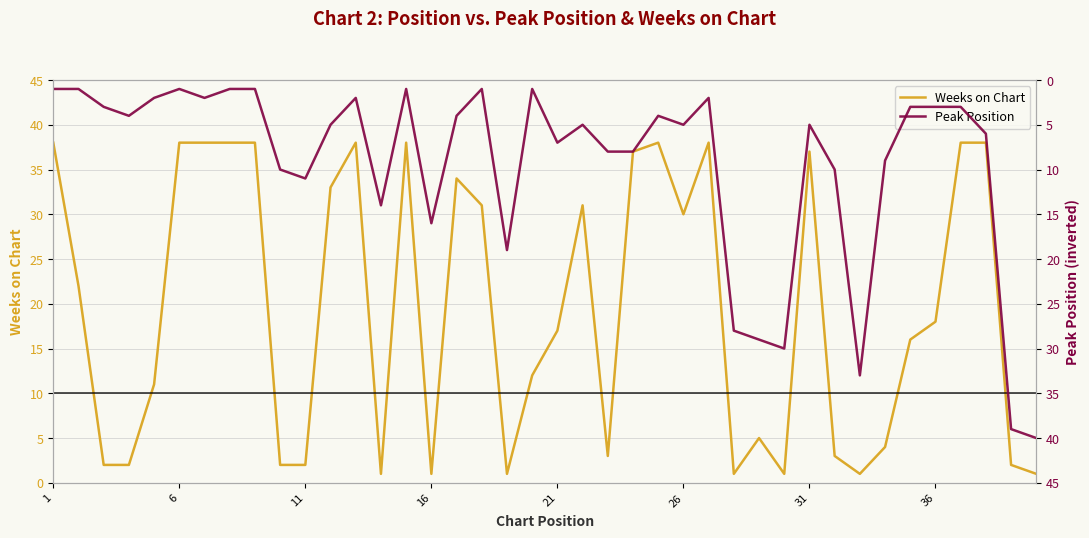

Which series ends up on top after the final intersection of Peak Position and Weeks on Chart?

Peak Position